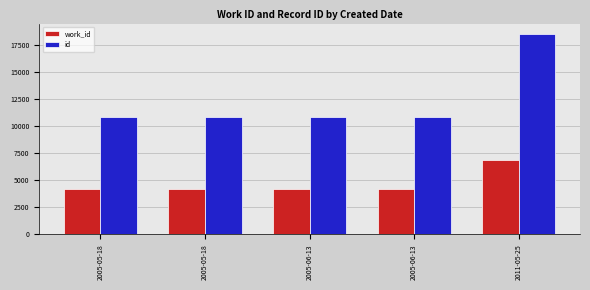

How many data points does each series have?

5